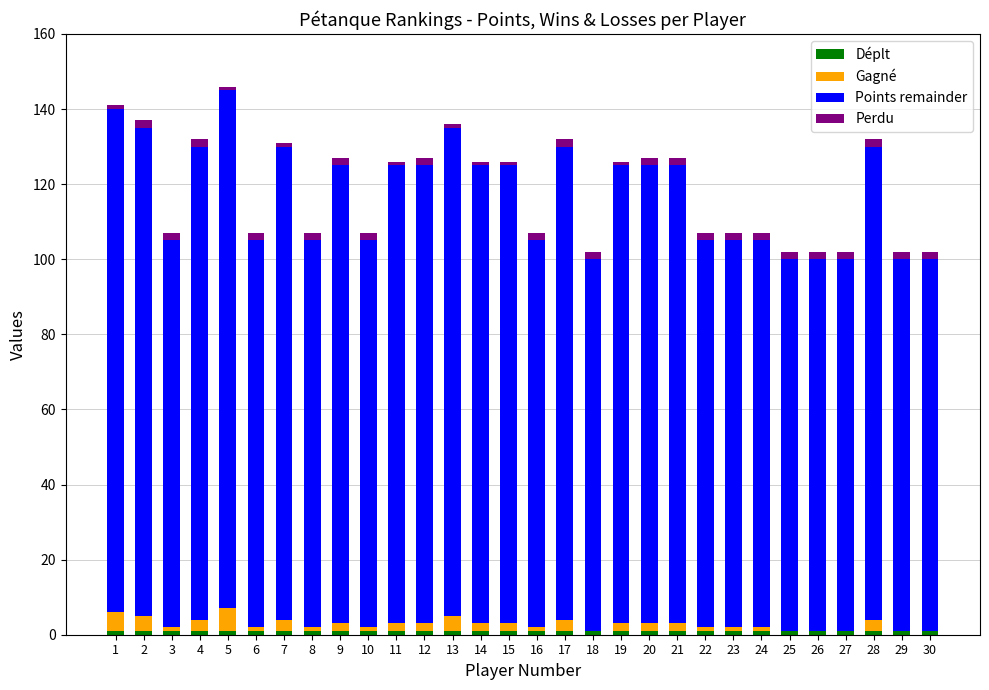

What is the difference between the Perdu values at 6 and 1?

1